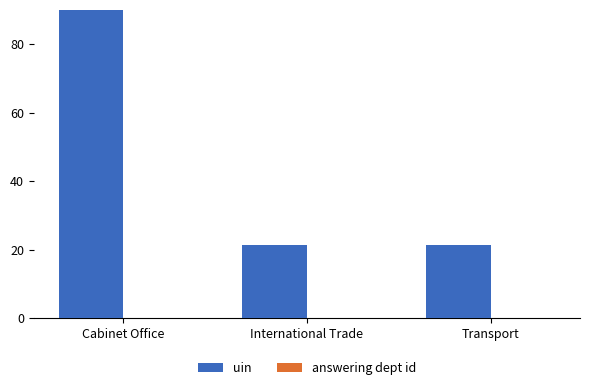

True or false: uin has a value of 90.0 at Cabinet Office.

True